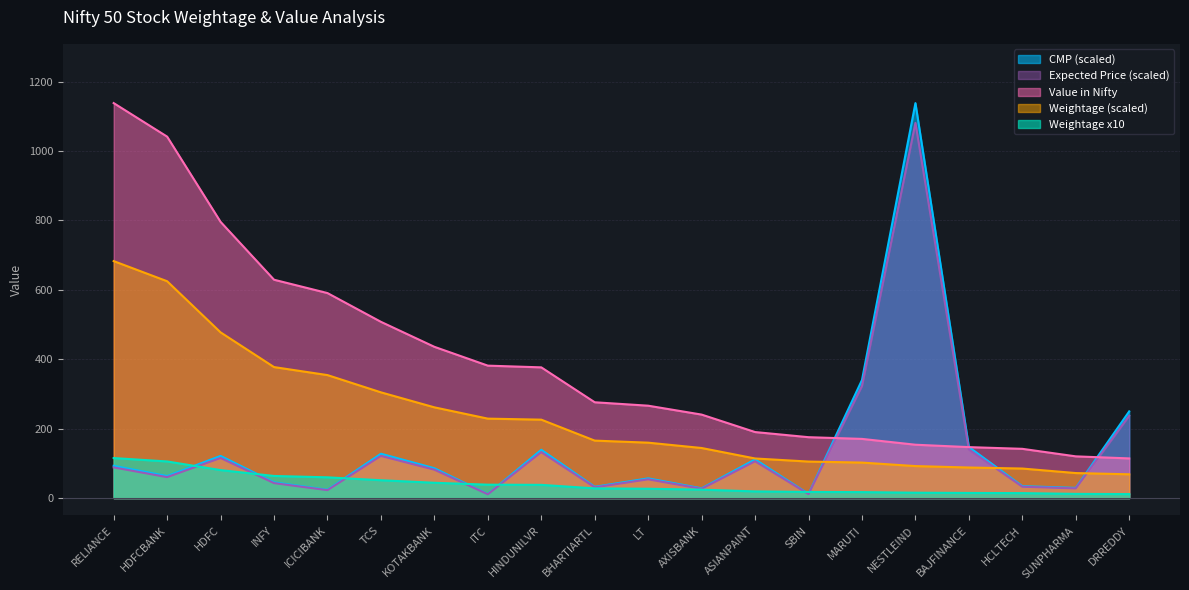

List the labels in order of Weightage value, smallest first.

DRREDDY, SUNPHARMA, HCLTECH, BAJFINANCE, NESTLEIND, MARUTI, SBIN, ASIANPAINT, AXISBANK, LT, BHARTIARTL, HINDUNILVR, ITC, KOTAKBANK, TCS, ICICIBANK, INFY, HDFC, HDFCBANK, RELIANCE